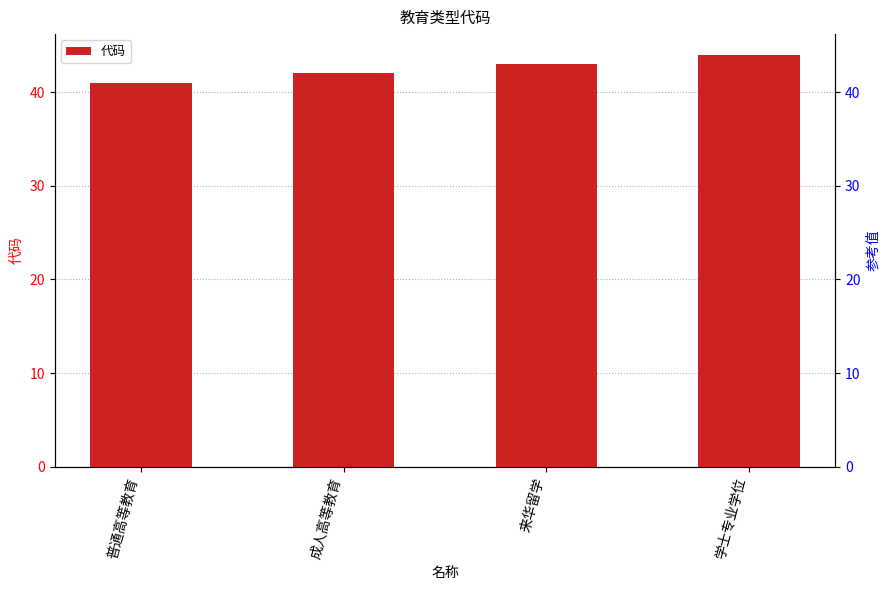

What is the smallest value displayed?

41